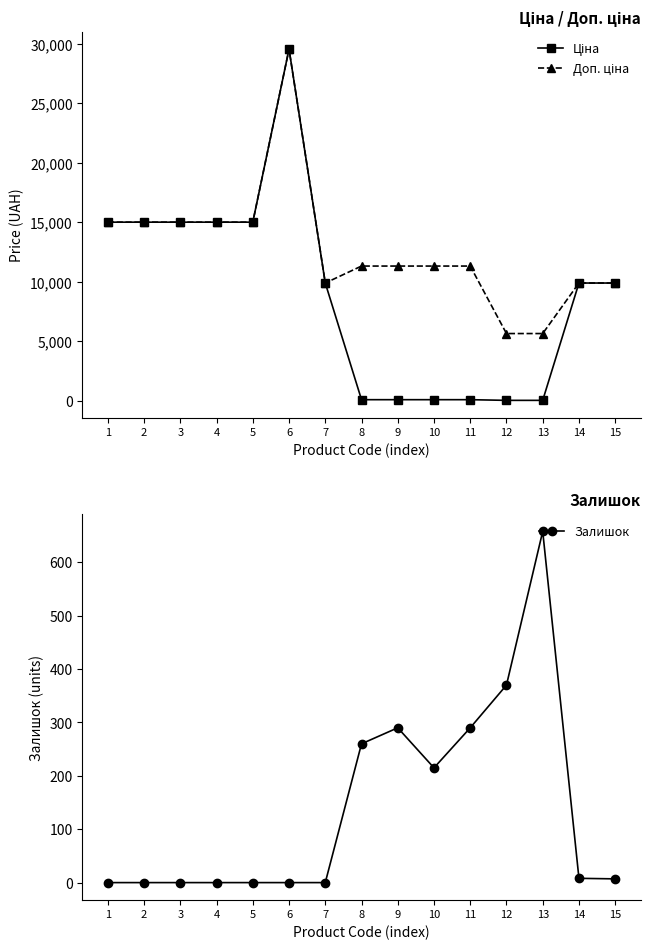

At which label does Ціна reach its minimum?

12